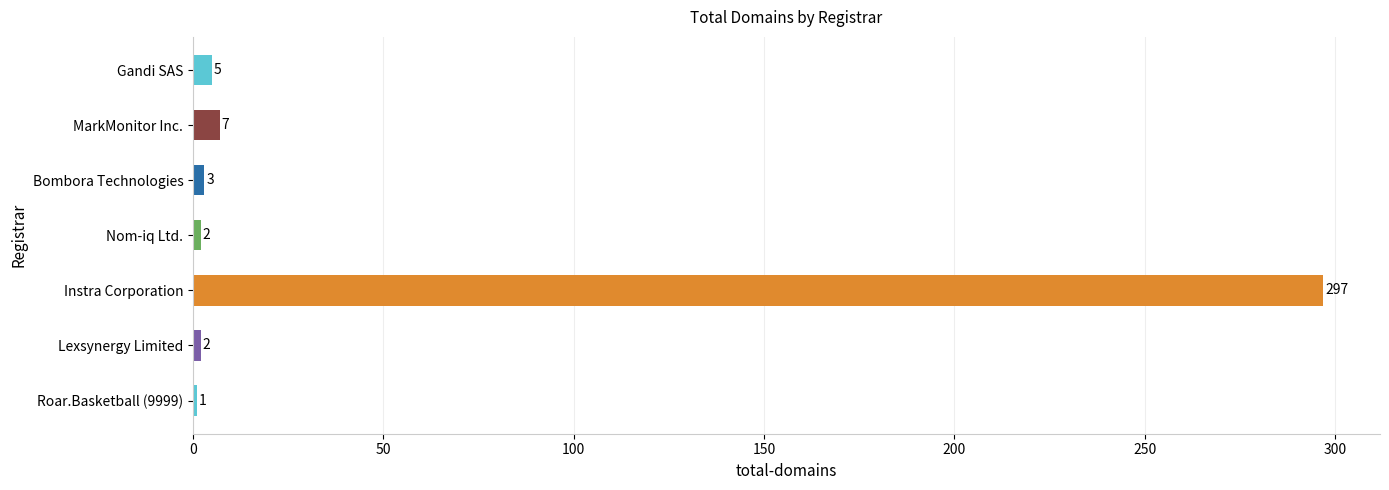

Are the bars horizontal?

Yes